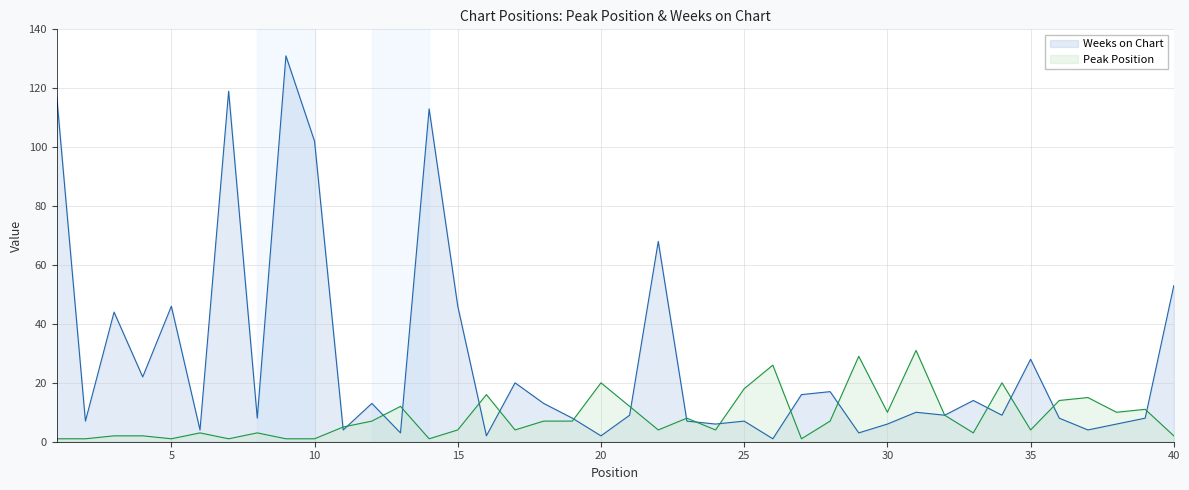

Where does the Weeks on Chart series first go above 9?

1